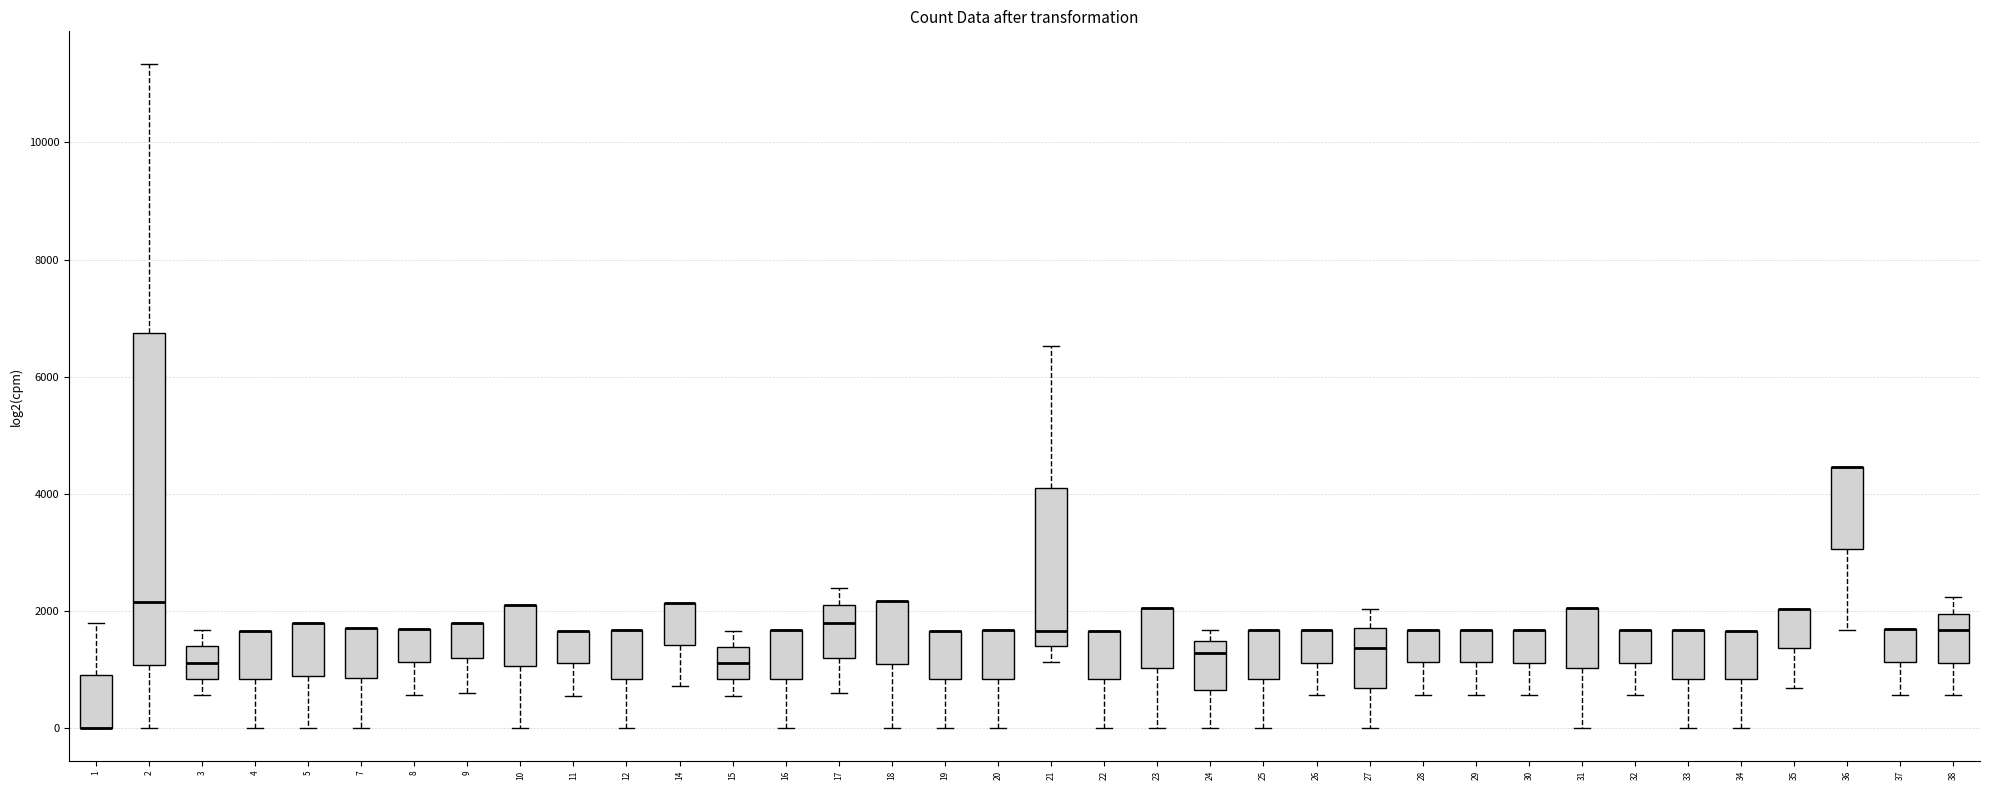

Reading left to right, transcribe this box plot: for each box, give where its median line is, the range the box spans, and where its two whiskers end, as read against the y-axis. The values are not printed on the chart, so give them approximately, as read against the axis.

1: median 0 (drawn on the box's lower edge), box 0 to 800, whiskers 0 to 1800
2: median 2200, box 1000 to 6800, whiskers 0 to 11400
3: median 1200, box 800 to 1400, whiskers 600 to 1600
4: median 1600 (drawn on the box's upper edge), box 800 to 1600, whiskers 0 to 1600
5: median 1800 (drawn on the box's upper edge), box 800 to 1800, whiskers 0 to 1800
7: median 1600 (drawn on the box's upper edge), box 800 to 1600, whiskers 0 to 1600
8: median 1600 (drawn on the box's upper edge), box 1200 to 1600, whiskers 600 to 1600
9: median 1800 (drawn on the box's upper edge), box 1200 to 1800, whiskers 600 to 1800
10: median 2200 (drawn on the box's upper edge), box 1000 to 2200, whiskers 0 to 2200
11: median 1600 (drawn on the box's upper edge), box 1200 to 1600, whiskers 600 to 1600
12: median 1600 (drawn on the box's upper edge), box 800 to 1600, whiskers 0 to 1600
14: median 2200 (drawn on the box's upper edge), box 1400 to 2200, whiskers 800 to 2200
15: median 1200, box 800 to 1400, whiskers 600 to 1600
16: median 1600 (drawn on the box's upper edge), box 800 to 1600, whiskers 0 to 1600
17: median 1800, box 1200 to 2000, whiskers 600 to 2400
18: median 2200 (drawn on the box's upper edge), box 1000 to 2200, whiskers 0 to 2200
19: median 1600 (drawn on the box's upper edge), box 800 to 1600, whiskers 0 to 1600
20: median 1600 (drawn on the box's upper edge), box 800 to 1600, whiskers 0 to 1600
21: median 1600, box 1400 to 4000, whiskers 1200 to 6600
22: median 1600 (drawn on the box's upper edge), box 800 to 1600, whiskers 0 to 1600
23: median 2000 (drawn on the box's upper edge), box 1000 to 2000, whiskers 0 to 2000
24: median 1200, box 600 to 1400, whiskers 0 to 1600
25: median 1600 (drawn on the box's upper edge), box 800 to 1600, whiskers 0 to 1600
26: median 1600 (drawn on the box's upper edge), box 1200 to 1600, whiskers 600 to 1600
27: median 1400, box 600 to 1600, whiskers 0 to 2000
28: median 1600 (drawn on the box's upper edge), box 1200 to 1600, whiskers 600 to 1600
29: median 1600 (drawn on the box's upper edge), box 1200 to 1600, whiskers 600 to 1600
30: median 1600 (drawn on the box's upper edge), box 1200 to 1600, whiskers 600 to 1600
31: median 2000 (drawn on the box's upper edge), box 1000 to 2000, whiskers 0 to 2000
32: median 1600 (drawn on the box's upper edge), box 1200 to 1600, whiskers 600 to 1600
33: median 1600 (drawn on the box's upper edge), box 800 to 1600, whiskers 0 to 1600
34: median 1600 (drawn on the box's upper edge), box 800 to 1600, whiskers 0 to 1600
35: median 2000 (drawn on the box's upper edge), box 1400 to 2000, whiskers 600 to 2000
36: median 4400 (drawn on the box's upper edge), box 3000 to 4400, whiskers 1600 to 4400
37: median 1600 (drawn on the box's upper edge), box 1200 to 1600, whiskers 600 to 1600
38: median 1600, box 1200 to 2000, whiskers 600 to 2200